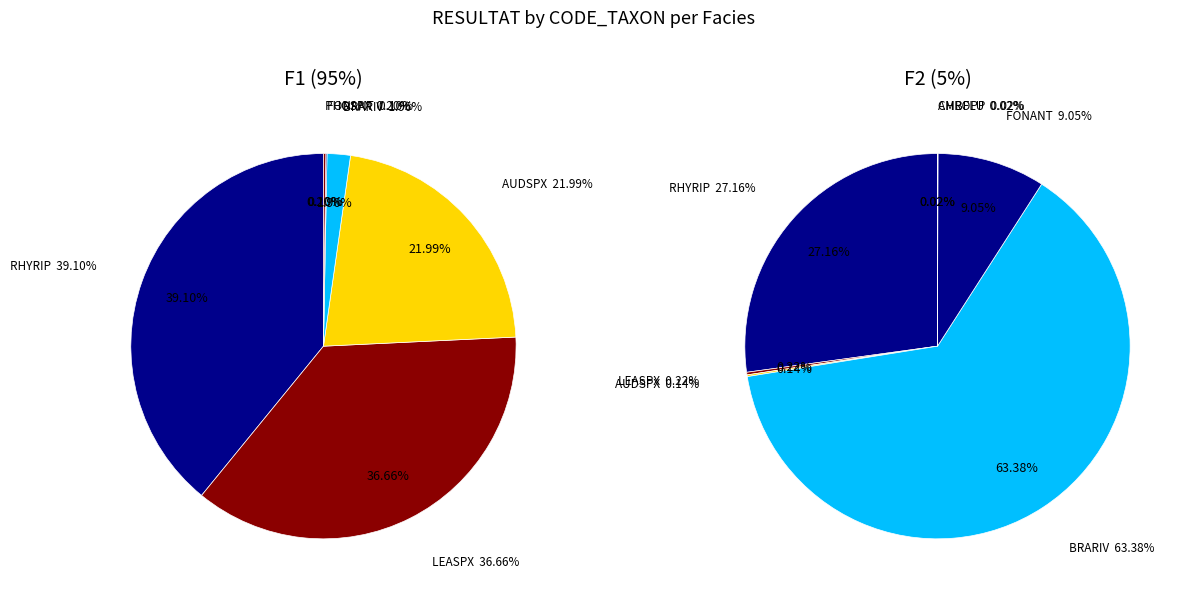

The FONANT slice represents 4% of the pie. True or false?

False